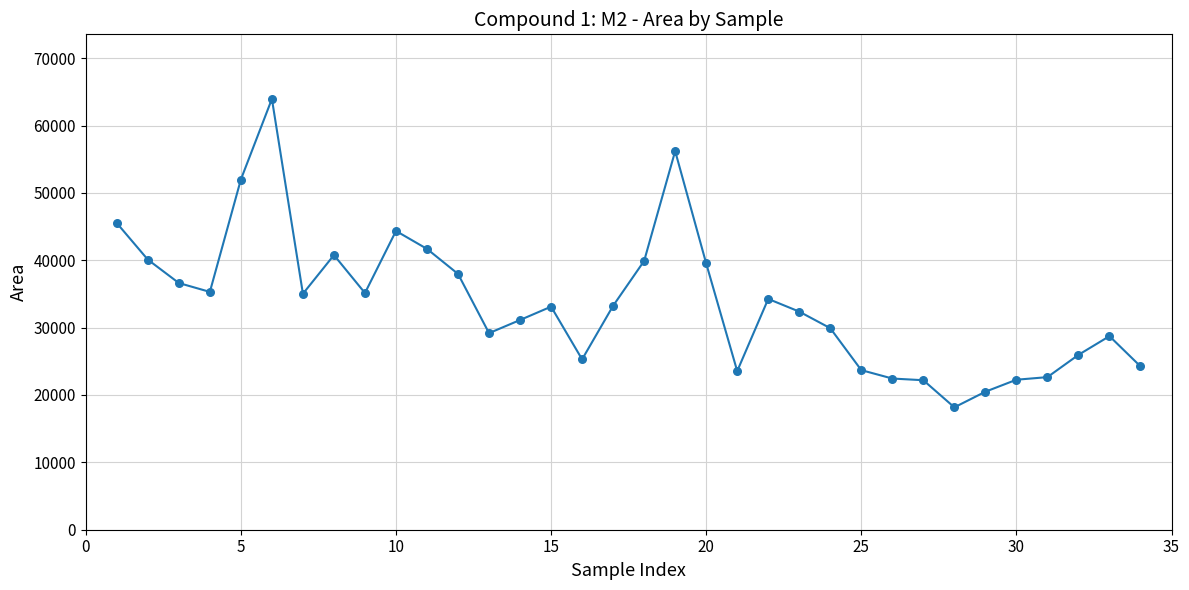

What is the smallest value displayed?

18165.6